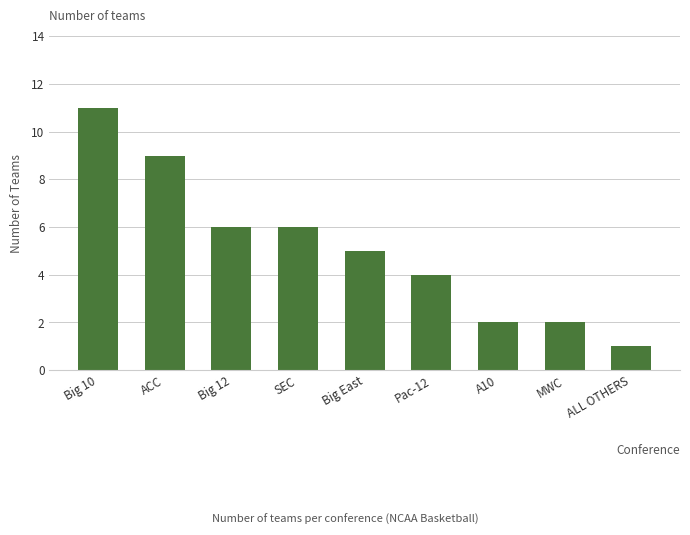

What is the difference between the maximum and second lowest values?

9